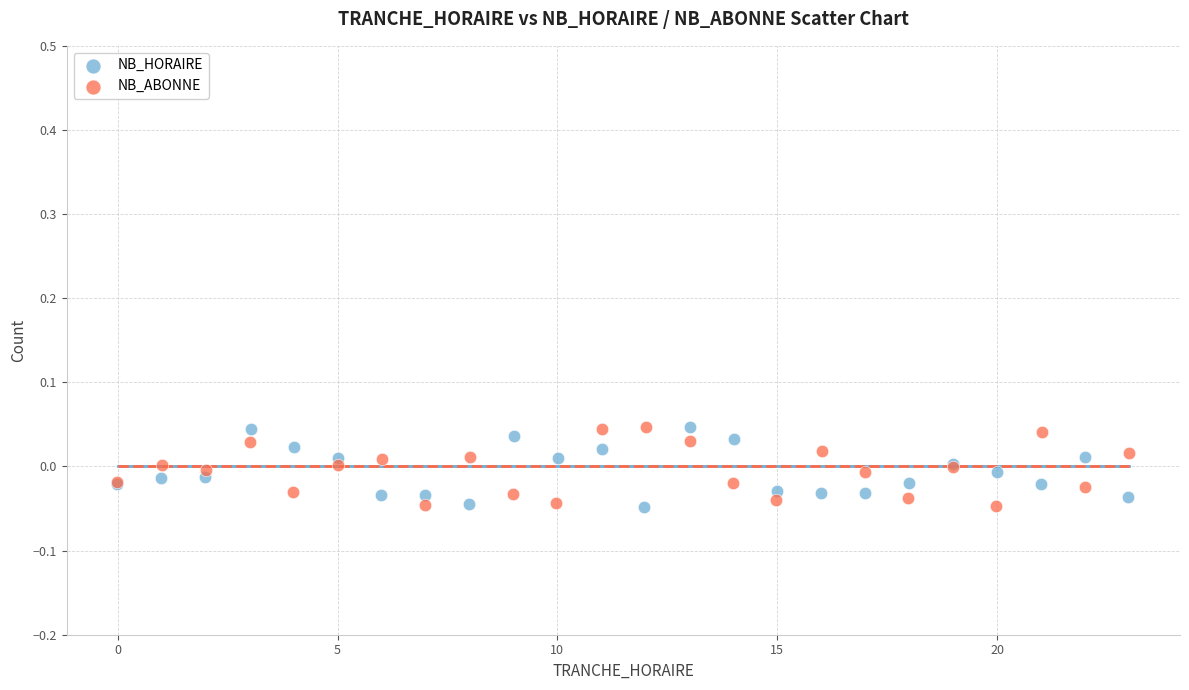

What are all the series names shown in the legend?

NB_HORAIRE, NB_ABONNE